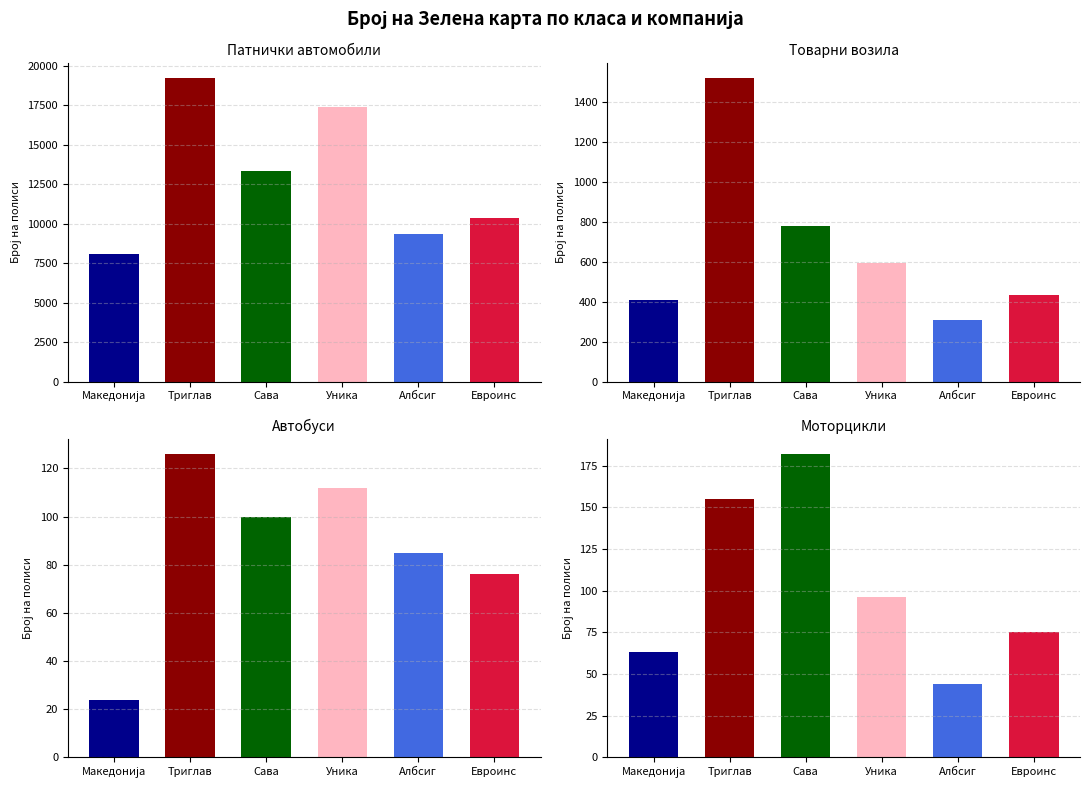

What are all the series names shown in the legend?

Македонија, Триглав, Сава, Уника, Албсиг, Евроинс